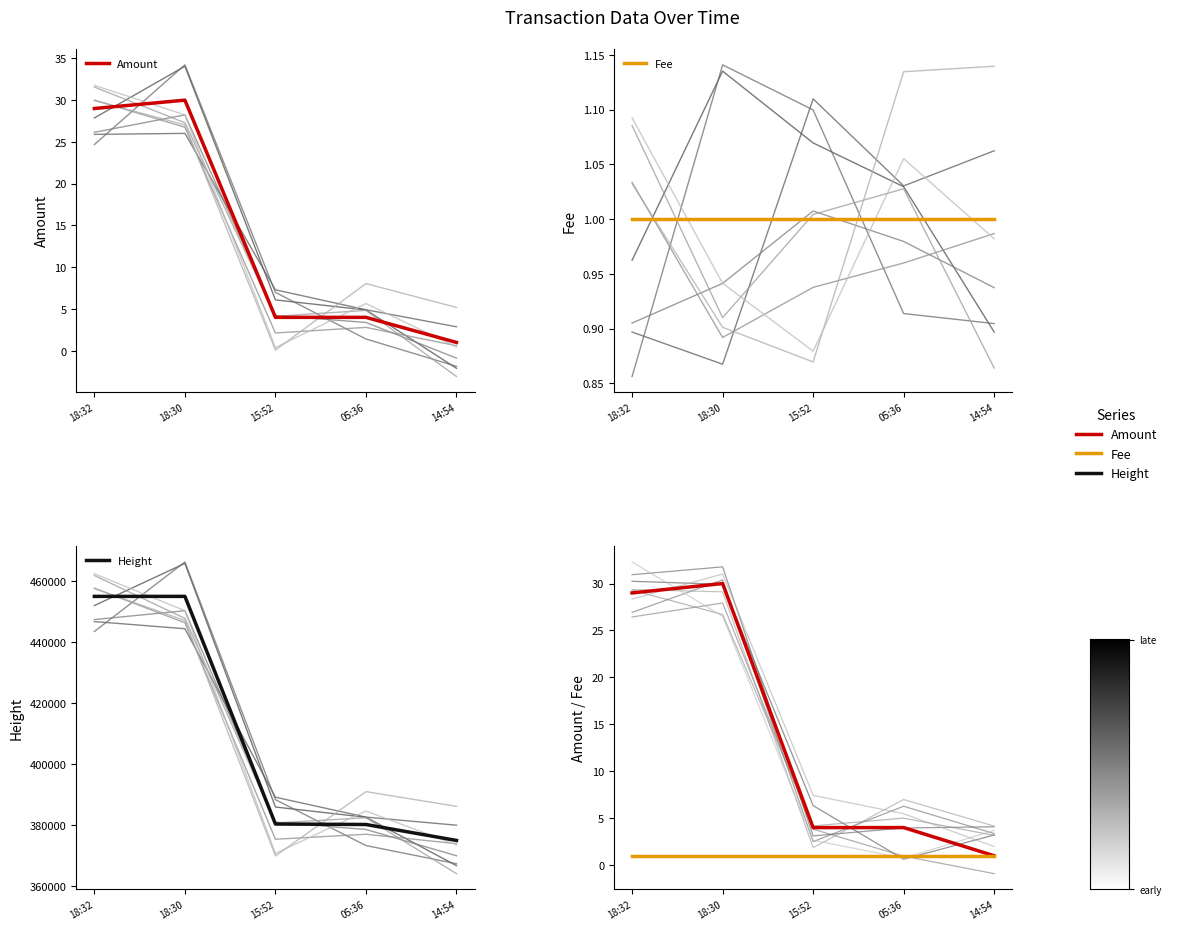

Reading left to right, list all the values displayed in this chart.

Amount: 29	30	4	4	1
Fee: 1	1	1	1	1
Height: 454928	454927	380322	380166	374936